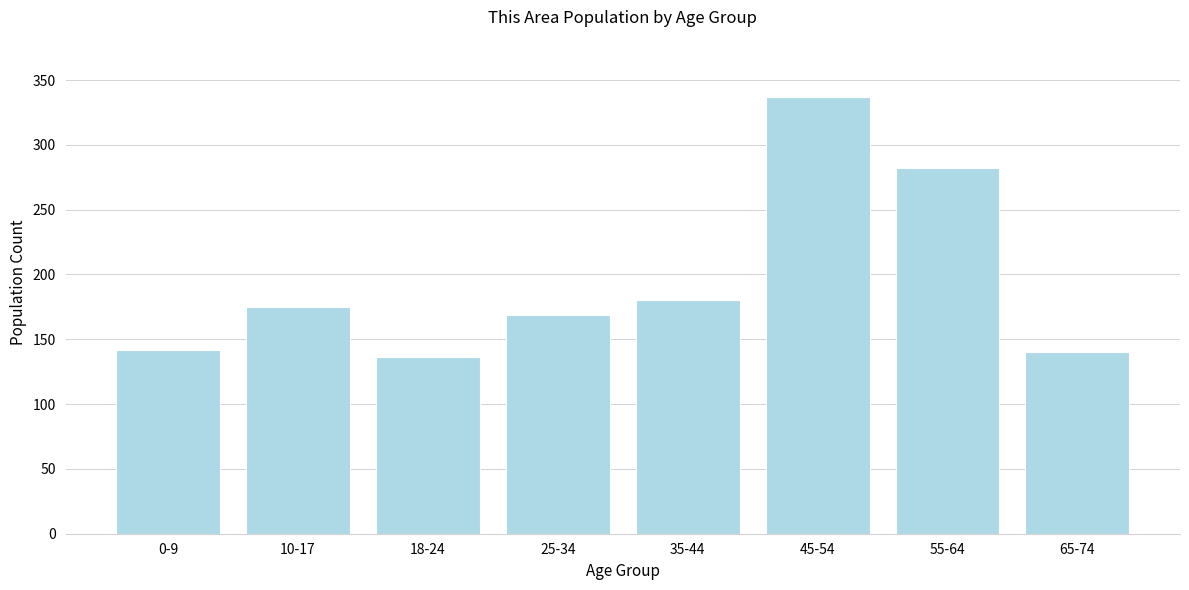

Reading left to right, list all the values displayed in this chart.

0-9=142	10-17=175	18-24=136	25-34=169	35-44=180	45-54=337	55-64=282	65-74=140